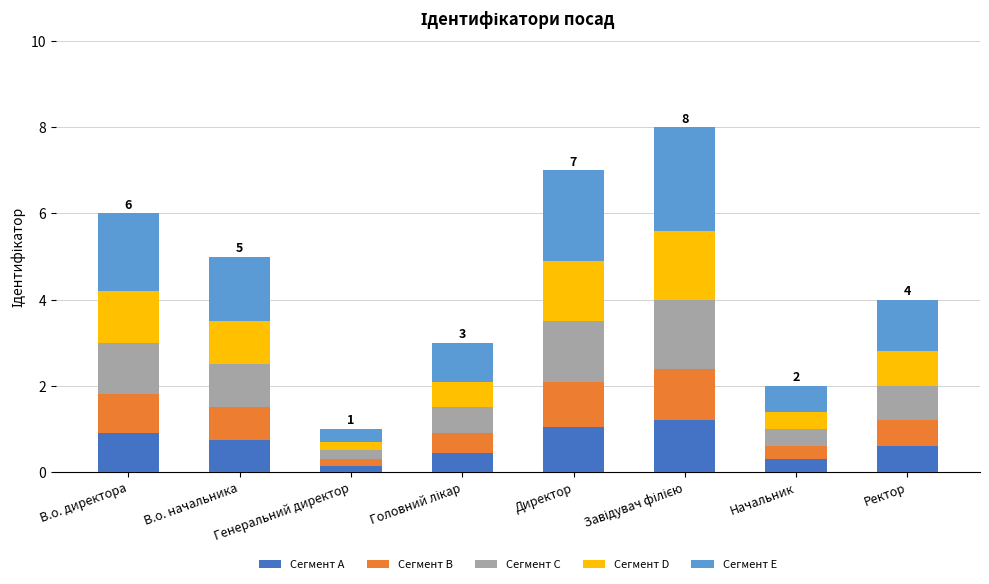

Are the bars grouped side by side (vs. stacked)?

No